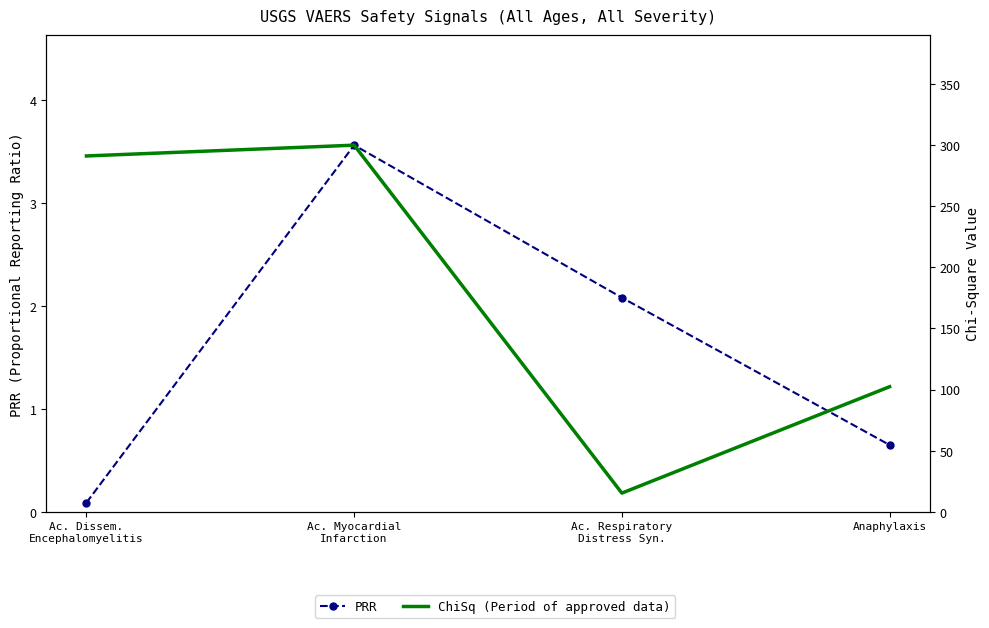

Reading left to right, extract all data points from this chart.

PRR: Ac. Dissem.
Encephalomyelitis=0.1	Ac. Myocardial
Infarction=3.6	Ac. Respiratory
Distress Syn.=2.1	Anaphylaxis=0.7
ChiSq (Period of approved data): Ac. Dissem.
Encephalomyelitis=291.0	Ac. Myocardial
Infarction=299.8	Ac. Respiratory
Distress Syn.=15.4	Anaphylaxis=102.4